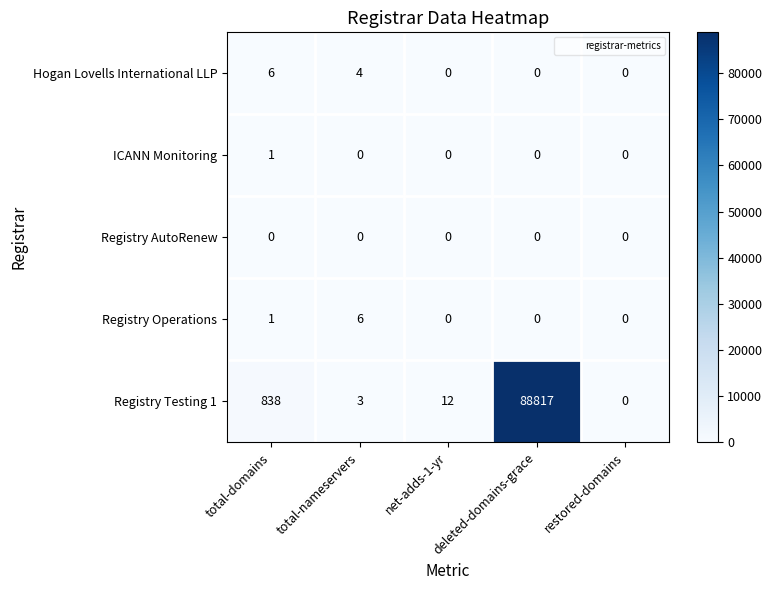

What is the spread (max minus min) of values at total-nameservers?

6